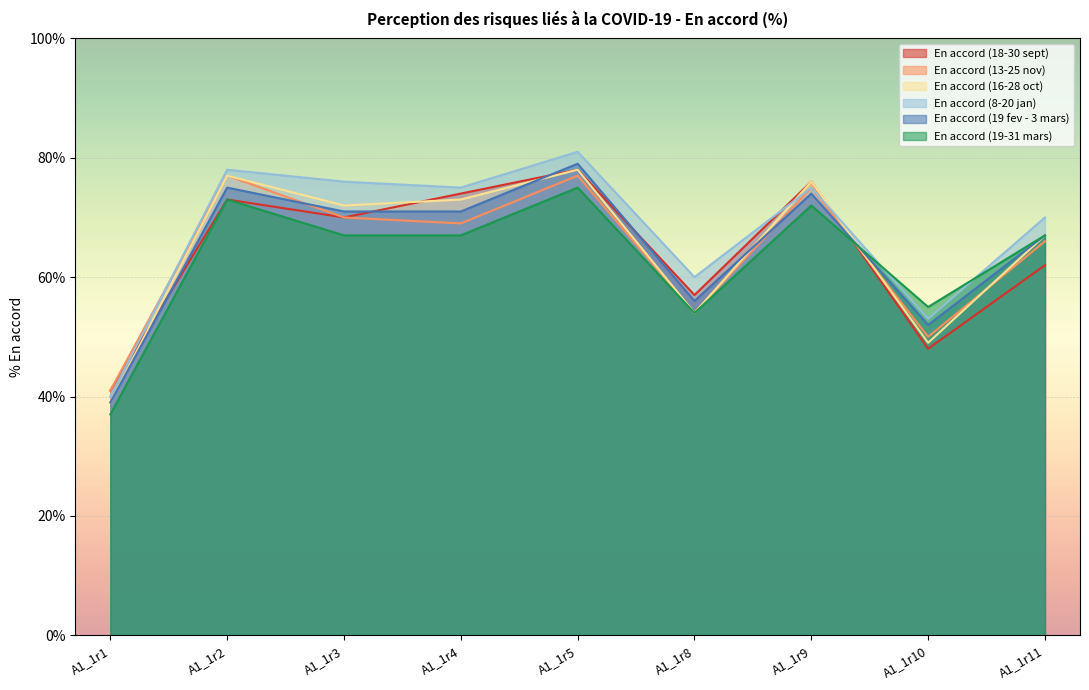

Is the value of En accord (19 fev - 3 mars) at A1_1r5 greater than the value of En accord (8-20 jan) at A1_1r3?

Yes